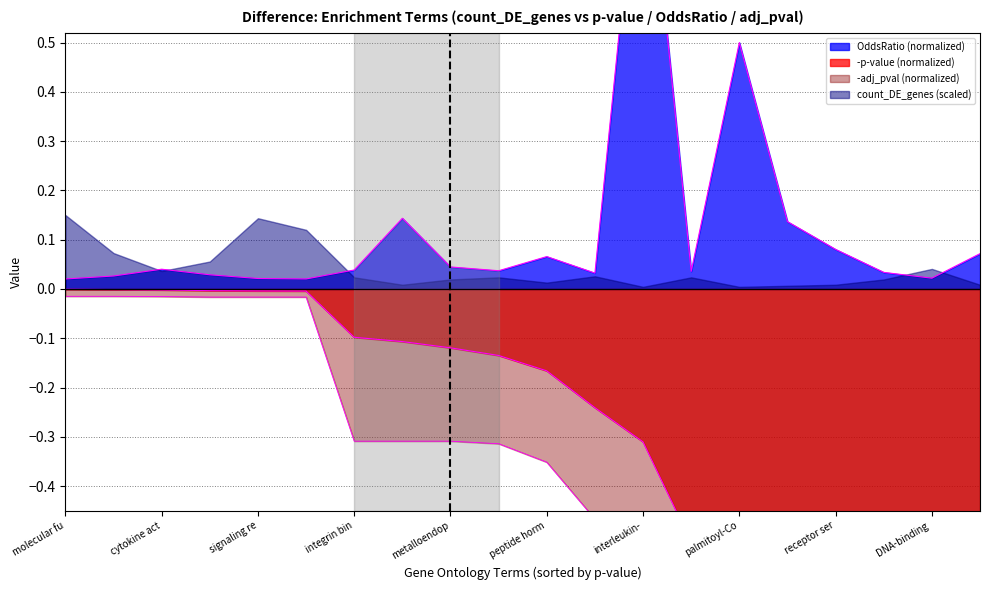

True or false: adj_pval and OddsRatio intersect in this chart.

False